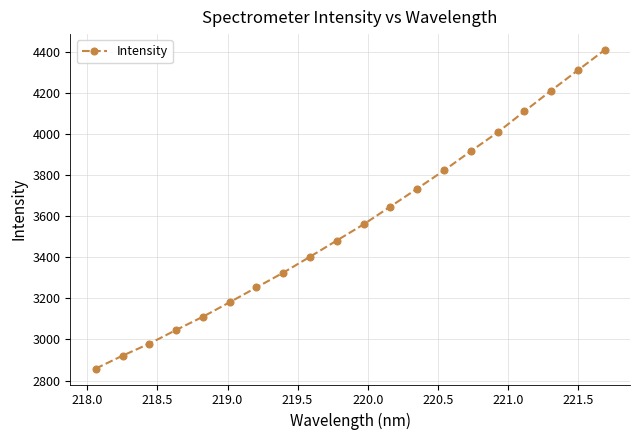

What is the value of the 11th point from the left?

3560.3